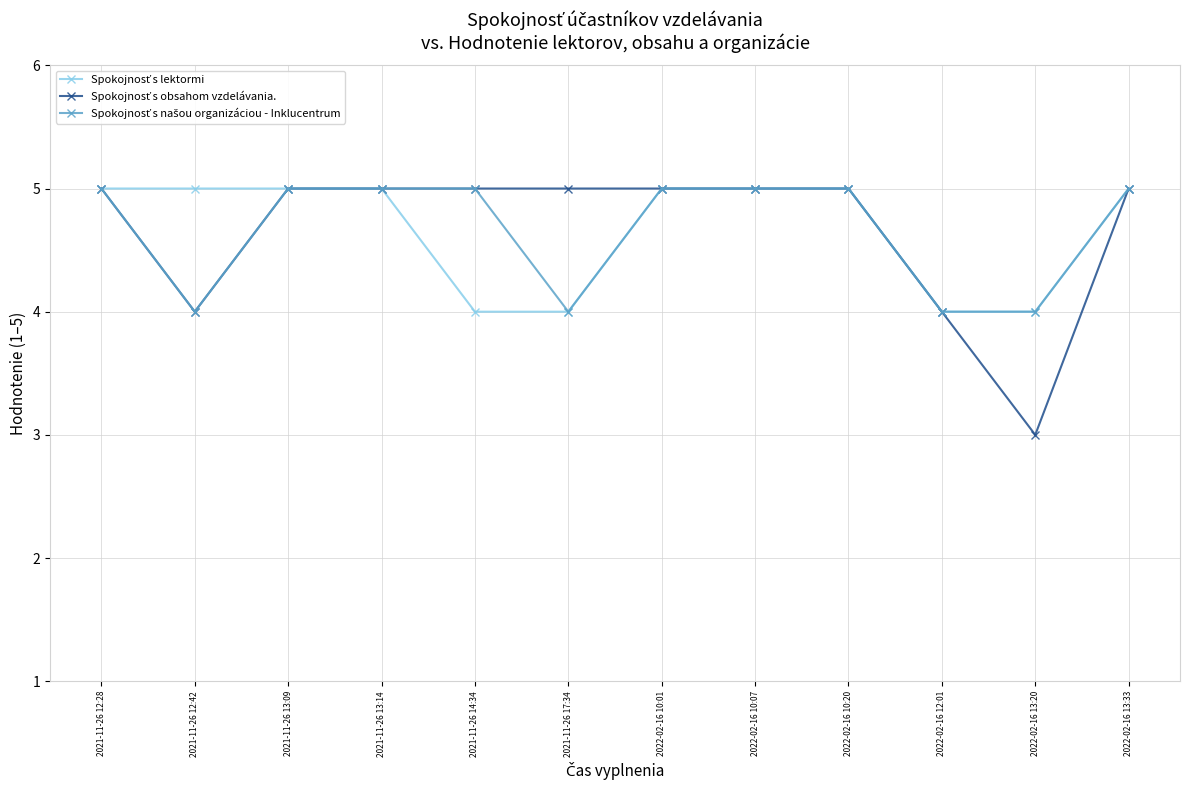

What is the maximum value shown in the chart?

5